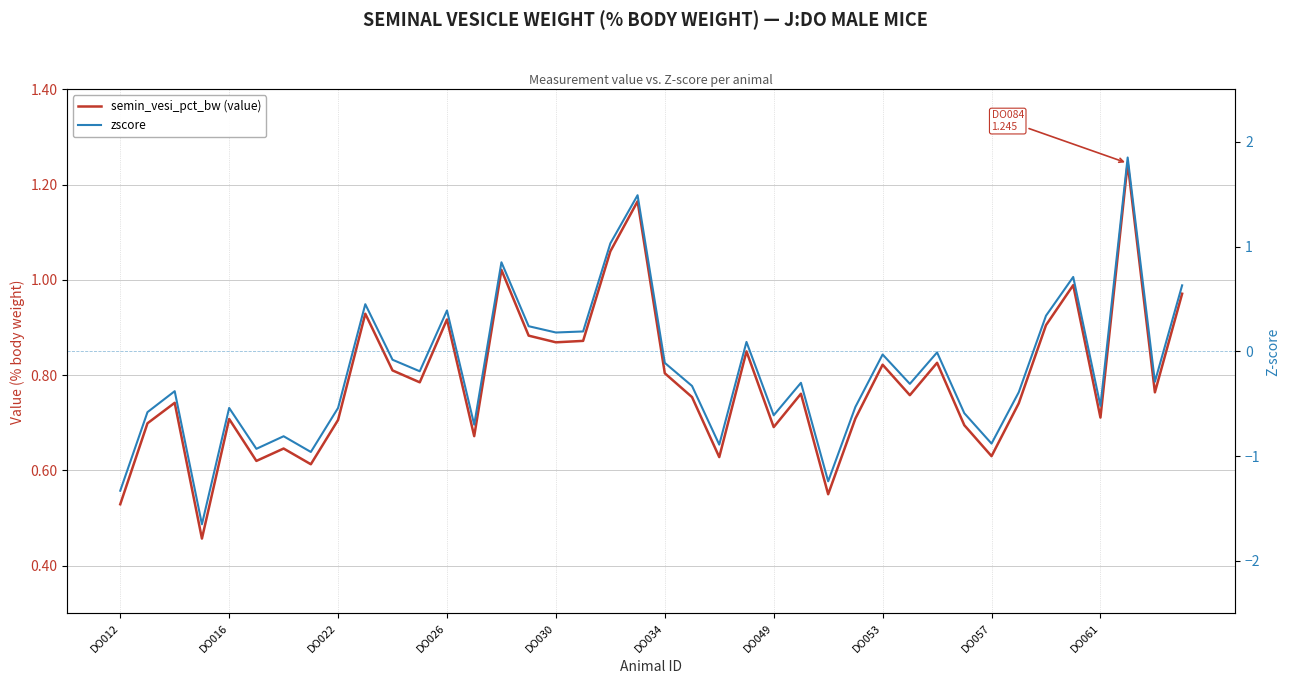

Reading right to left, list all the values displayed in this chart.

semin_vesi_pct_bw (value): 1.0	0.8	1.2	0.7	1.0	0.9	0.7	0.6	0.7	0.8	0.8	0.8	0.7	0.6	0.8	0.7	0.8	0.6	0.8	0.8	1.2	1.1	0.9	0.9	0.9	1.0	0.7	0.9	0.8	0.8	0.9	0.7	0.6	0.6	0.6	0.7	0.5	0.7	0.7	0.5
zscore: 0.6	-0.3	1.9	-0.5	0.7	0.3	-0.4	-0.9	-0.6	-0.0	-0.3	-0.0	-0.5	-1.2	-0.3	-0.6	0.1	-0.9	-0.3	-0.1	1.5	1.0	0.2	0.2	0.2	0.8	-0.7	0.4	-0.2	-0.1	0.5	-0.5	-1.0	-0.8	-0.9	-0.5	-1.6	-0.4	-0.6	-1.3